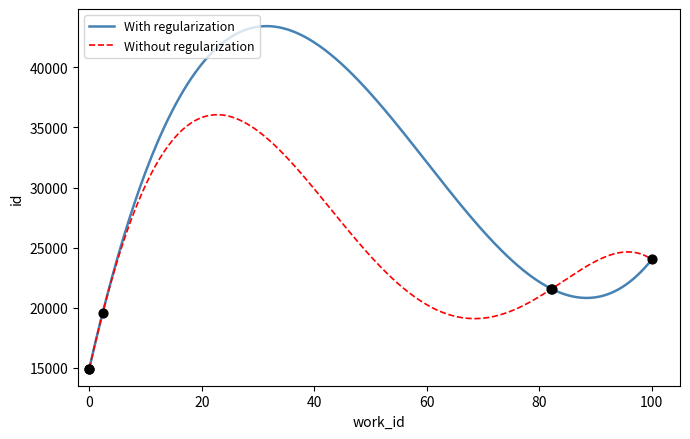

What is the maximum value for Without regularization?

36066.7